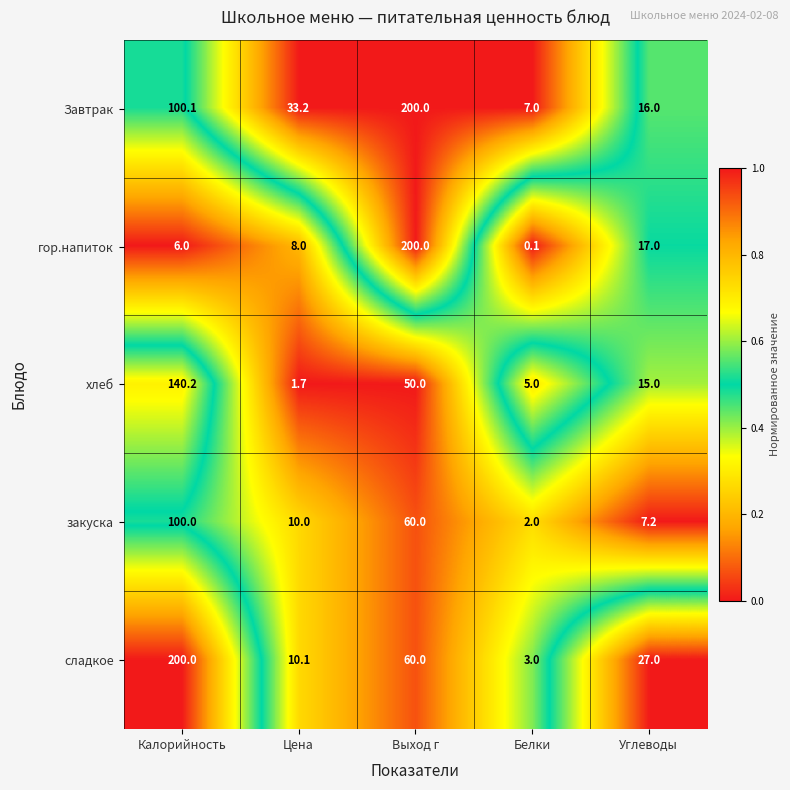

What value does the Завтрак series have at Углеводы?

16.0